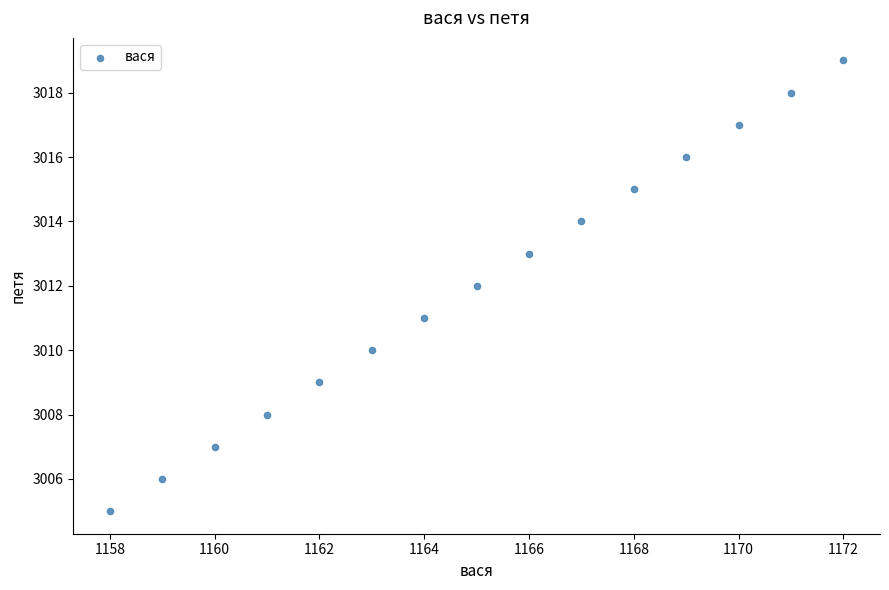

What is the range of X values (max minus min)?

14